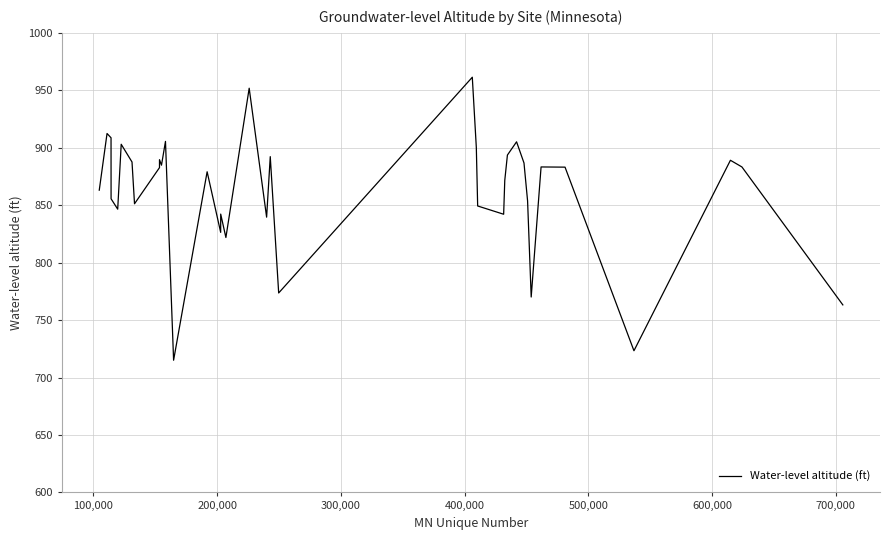

What is the minimum value shown in the chart?

715.0